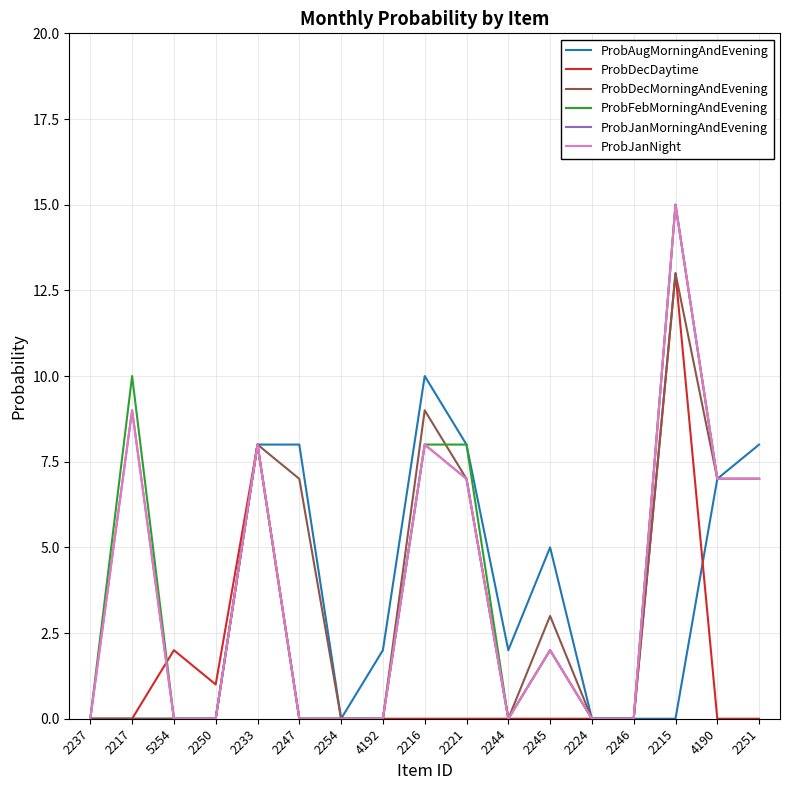

What is the label of the 13th point from the right?

2233